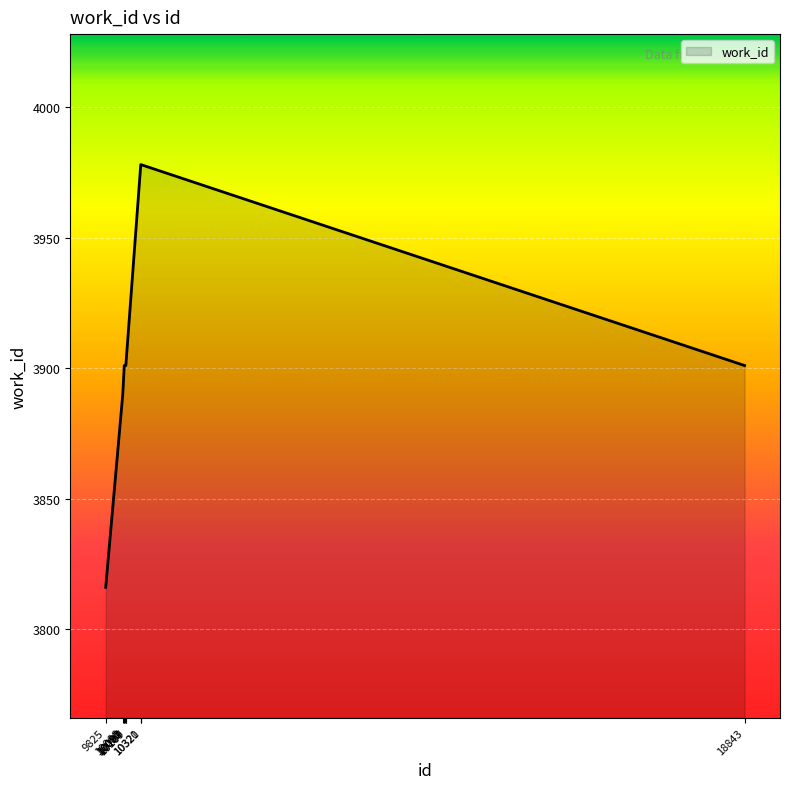

What is the greatest value displayed?

3978